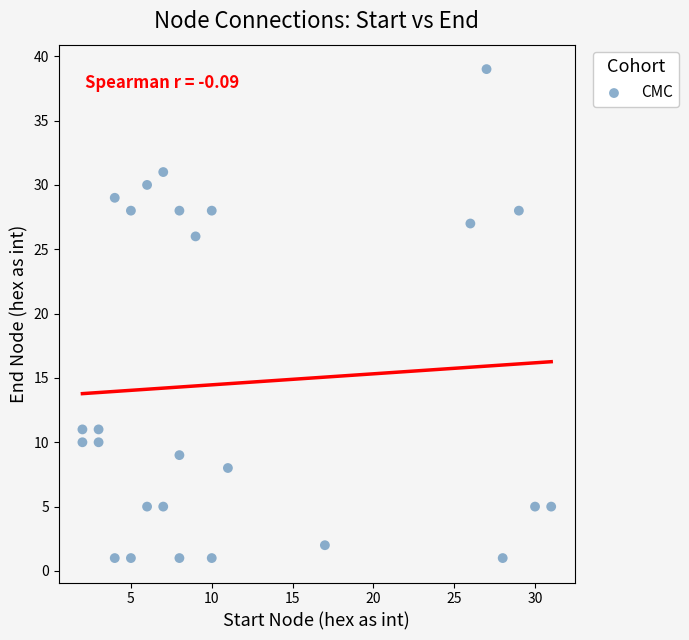

What is the range of Y values (max minus min)?

38